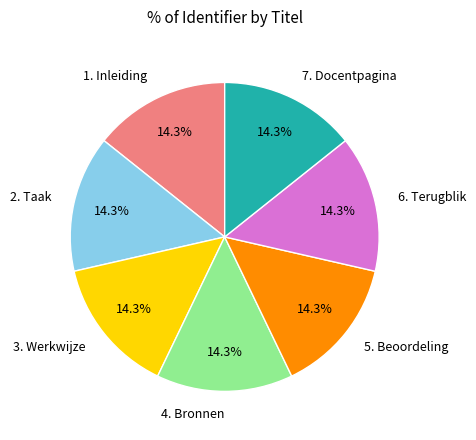

True or false: 3. Werkwijze accounts for 14% of the total.

True